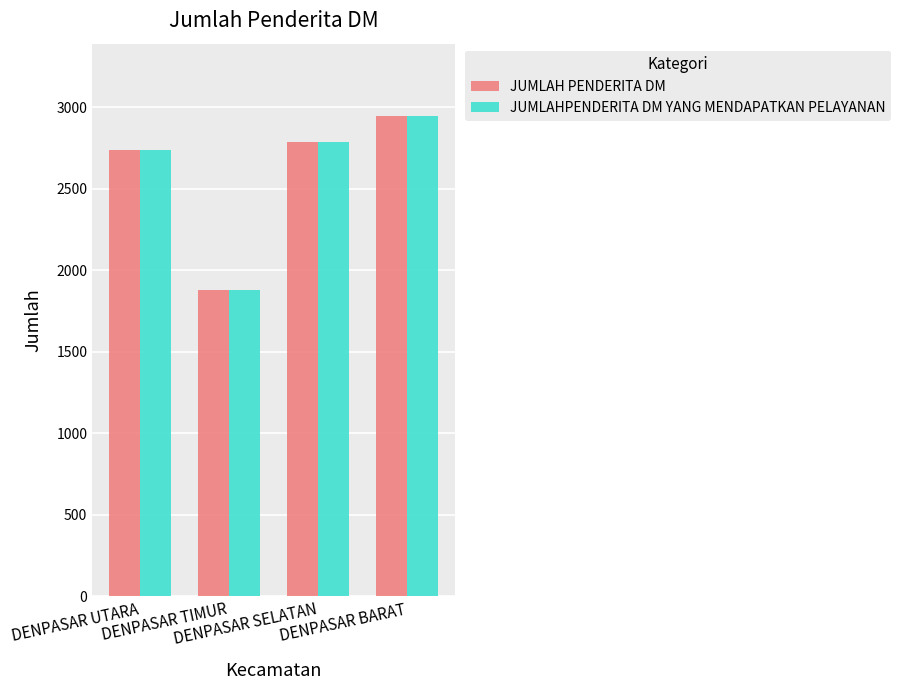

List the labels in order of JUMLAH PENDERITA DM value, largest first.

DENPASAR BARAT, DENPASAR SELATAN, DENPASAR UTARA, DENPASAR TIMUR